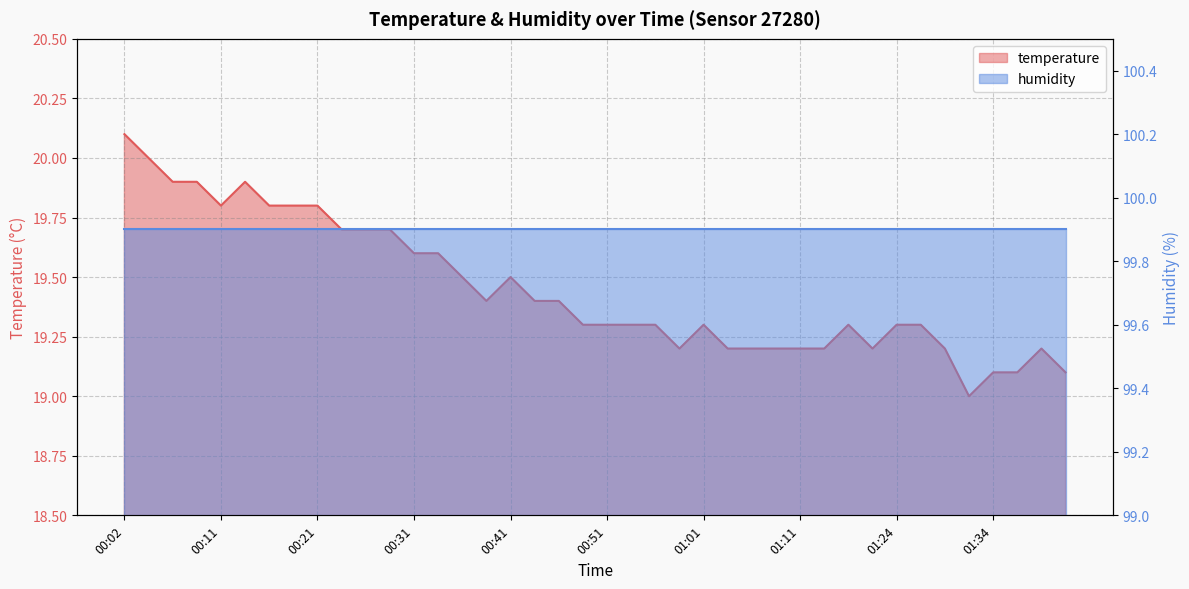

What is the sum of all values?

778.0